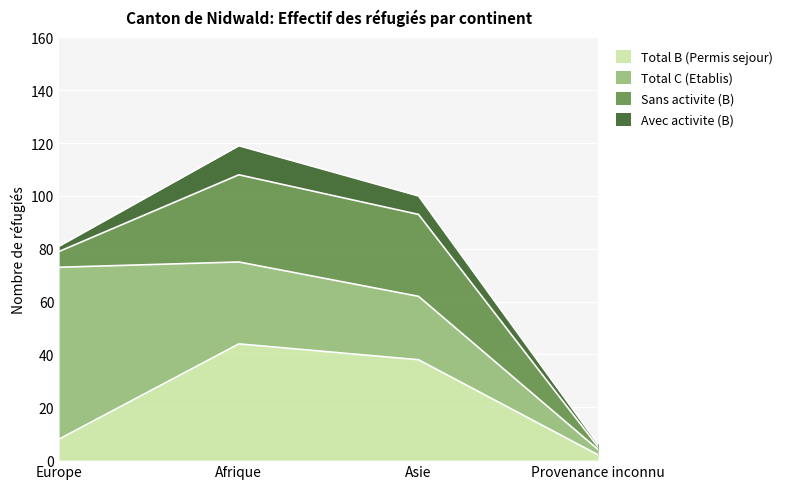

Where does the Avec activite (B) series first go above 7?

Afrique